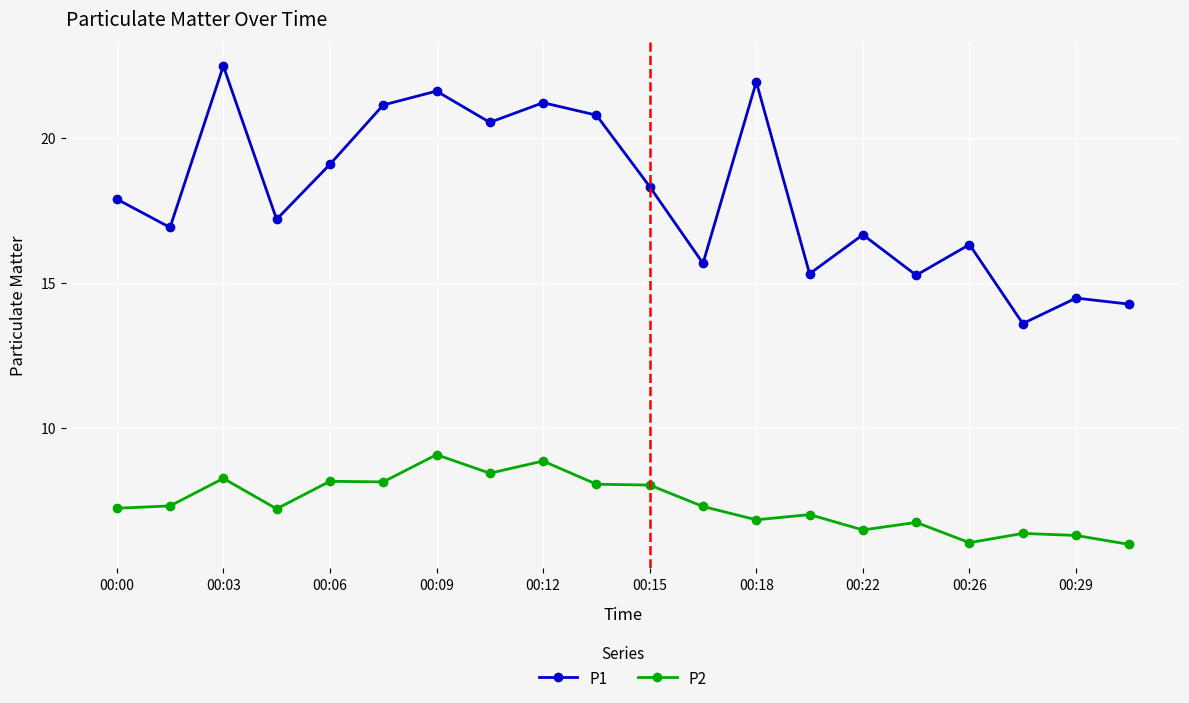

Rank the series by their average value, from highest to lowest.

P1, P2